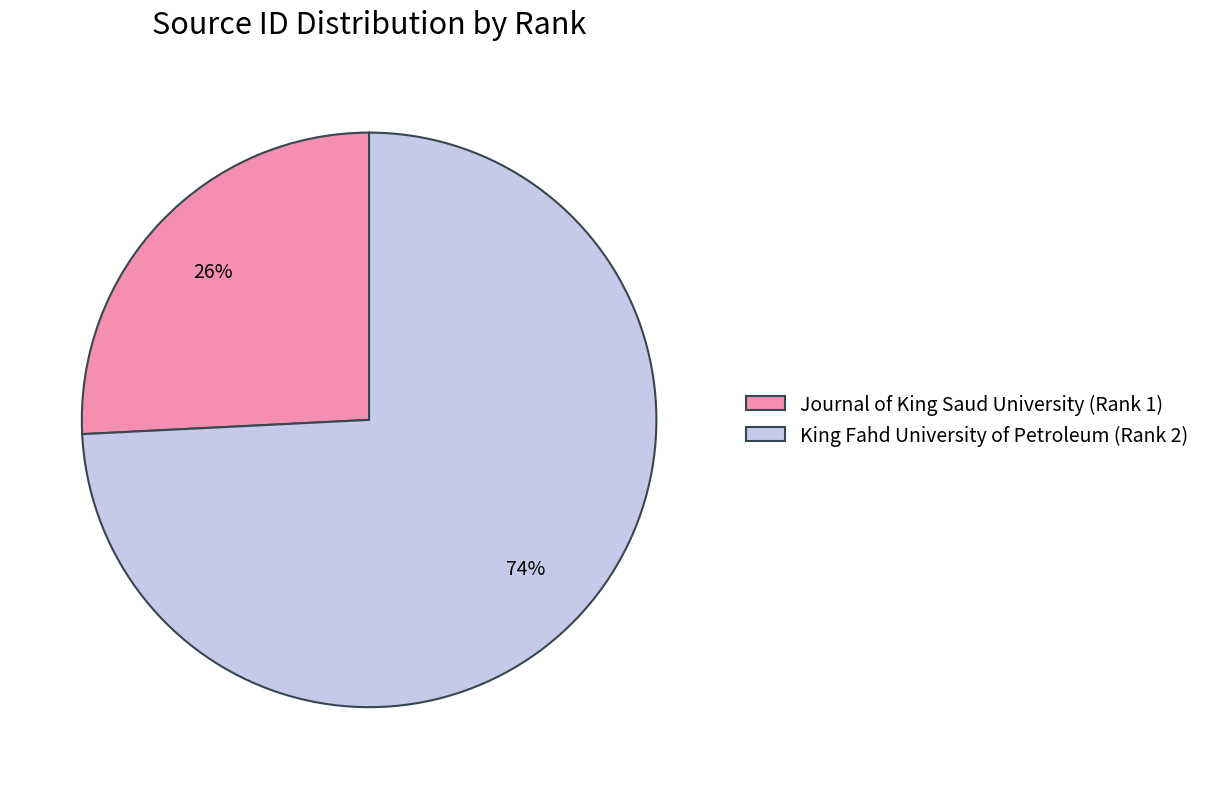

How many segments does this pie chart have?

2